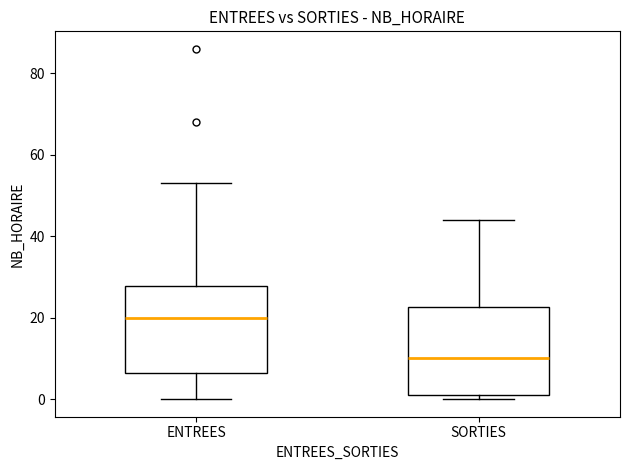

Reading left to right, transcribe this box plot: for each box, give where its median line is, the range the box spans, and where its two whiskers end, as read against the y-axis. The values are not printed on the chart, so give them approximately, as read against the axis.

ENTREES: median 20, box 6 to 28, whiskers 0 to 54
SORTIES: median 10, box 2 to 22, whiskers 0 to 44